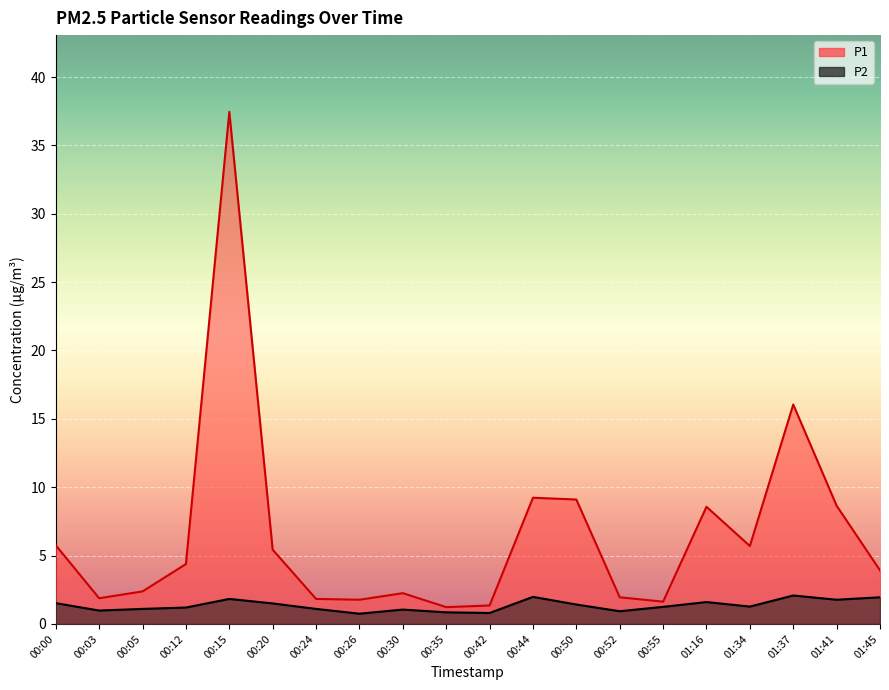

What is the maximum value for P2?

2.1